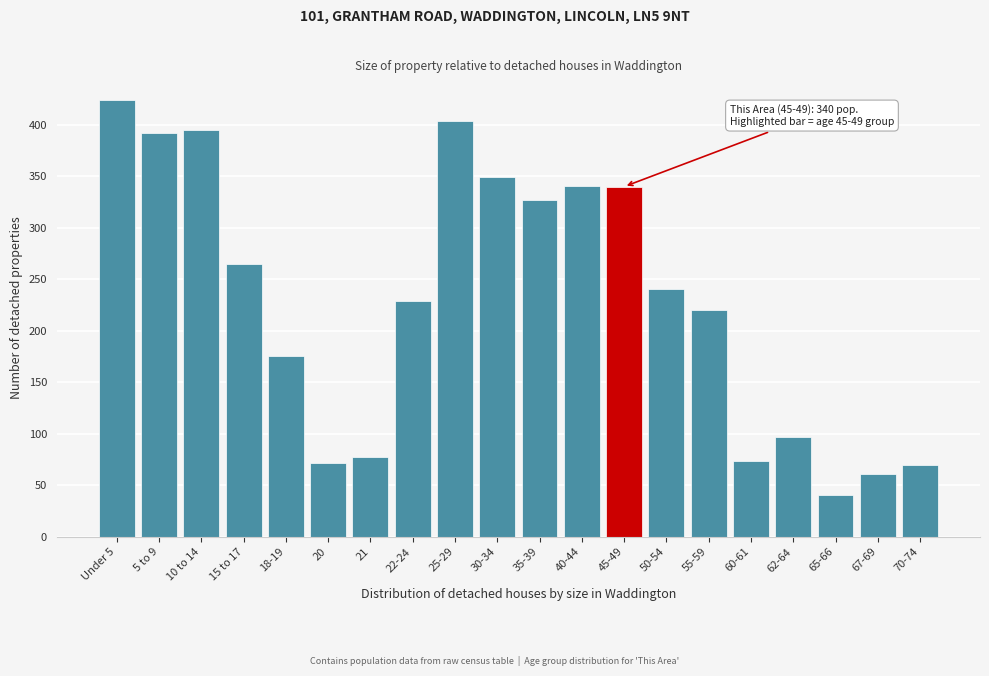

What is the average value?

230